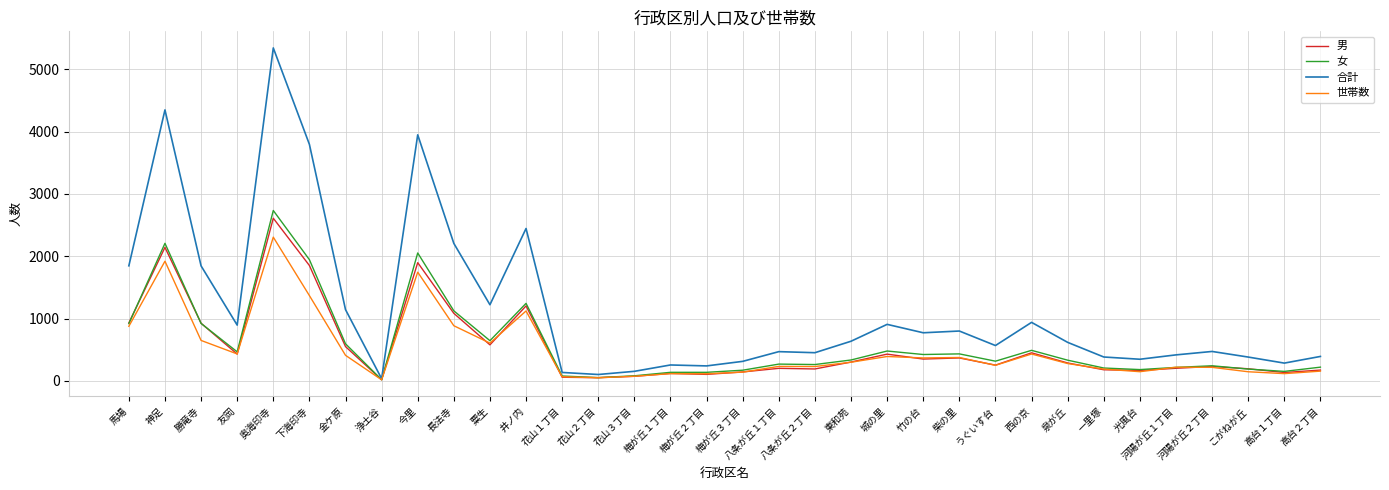

What are all the series names shown in the legend?

男, 女, 合計, 世帯数